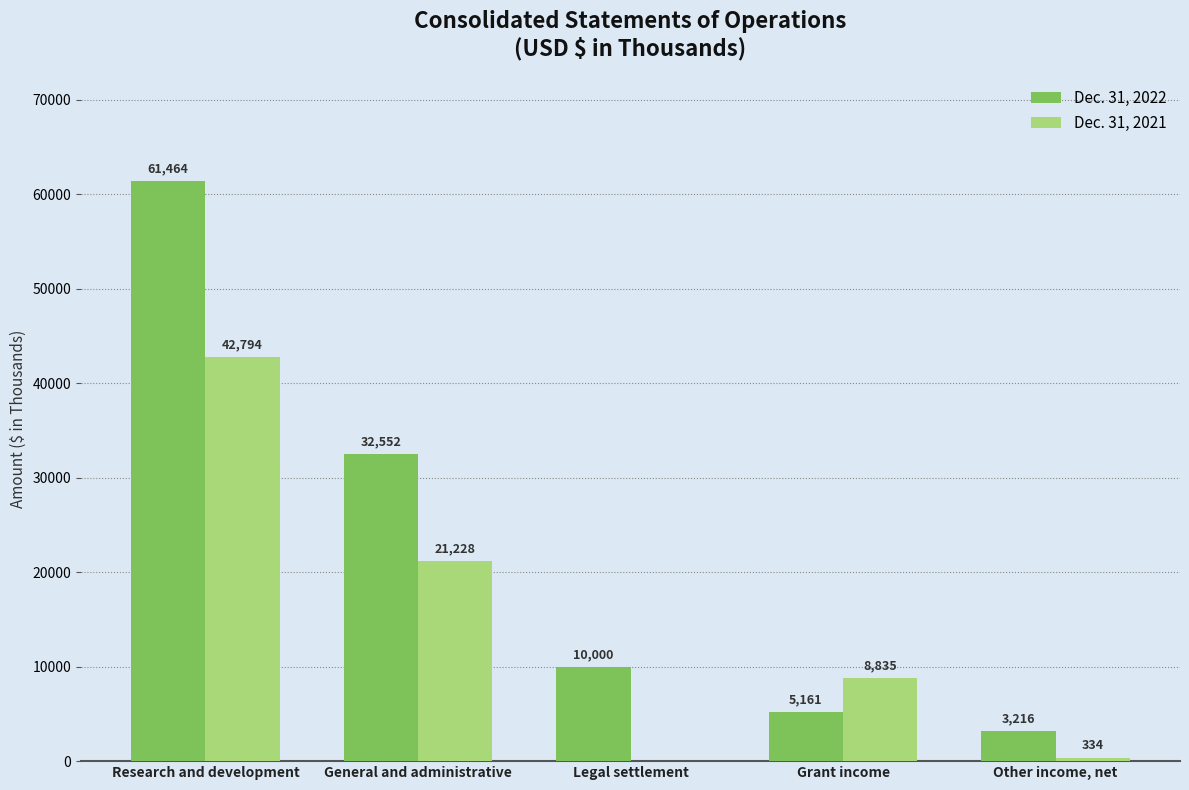

What is the highest value of the Dec. 31, 2022 series?

61464